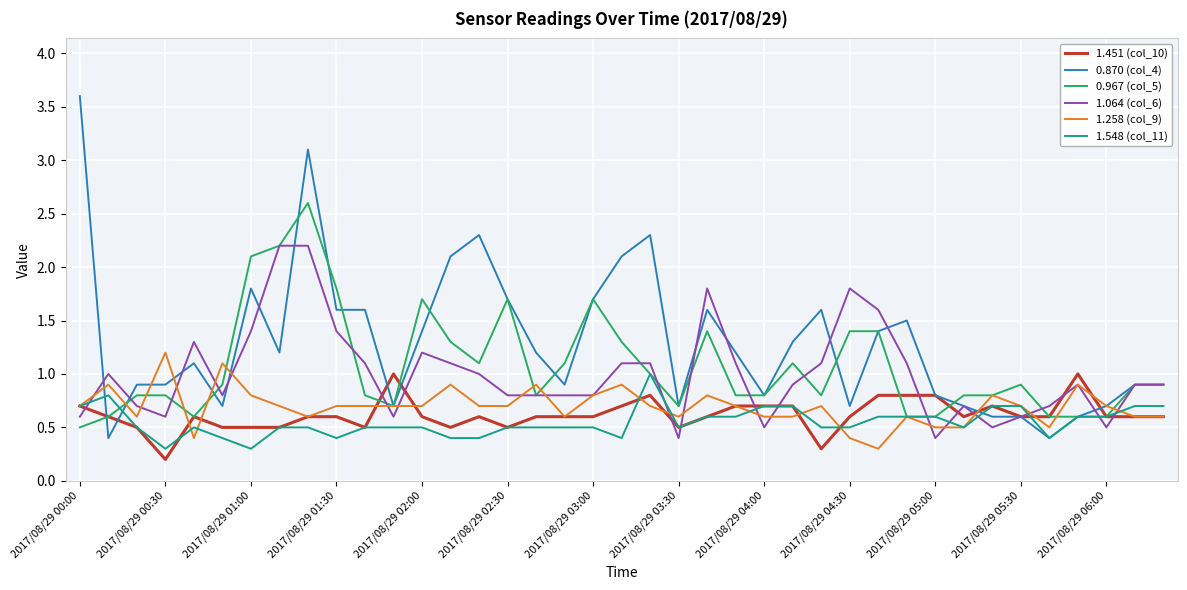

What is the average value of the 1.258 (col_9) series?

0.7